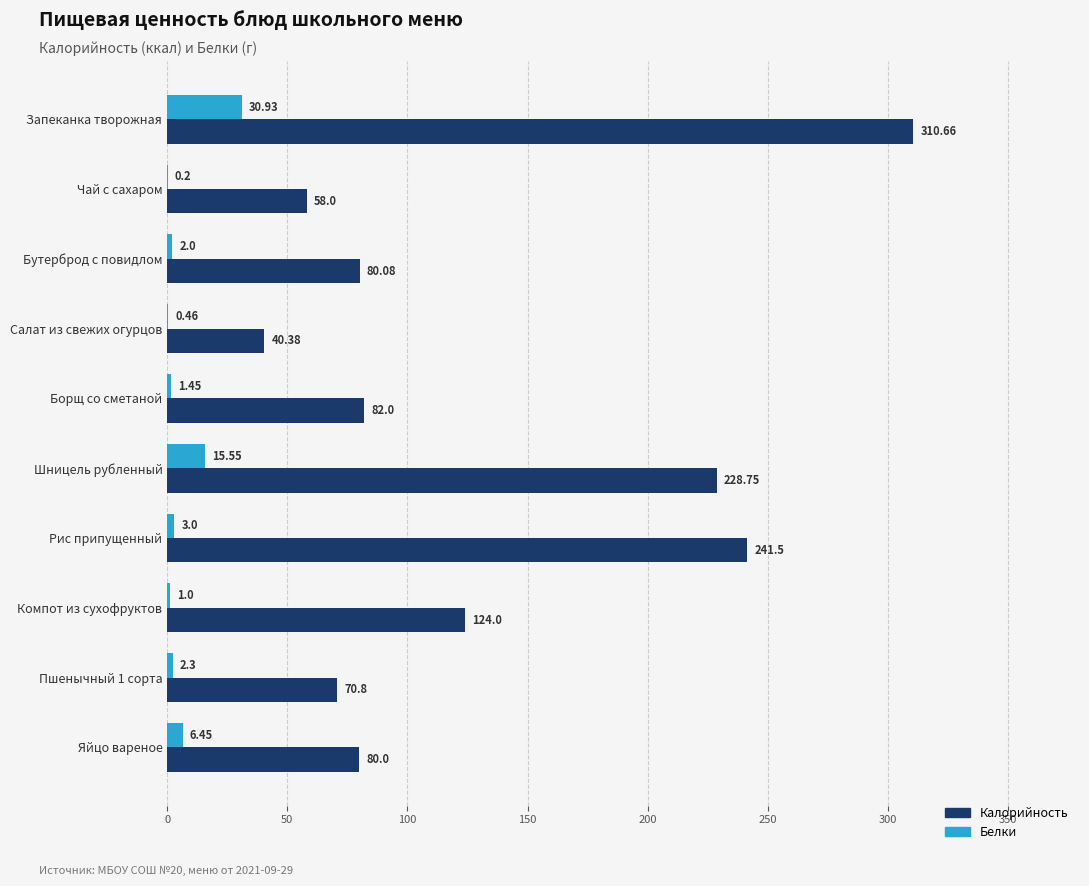

At which label does Белки reach its peak?

Запеканка творожная